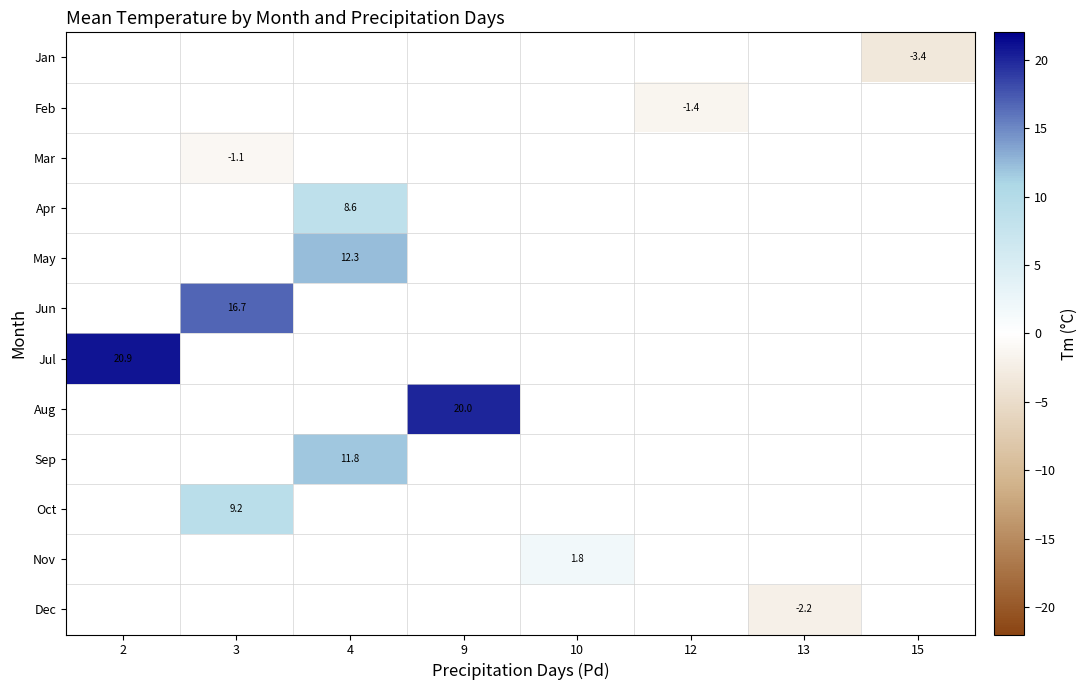

True or false: Dec has a value of -2.2 at 13.

True